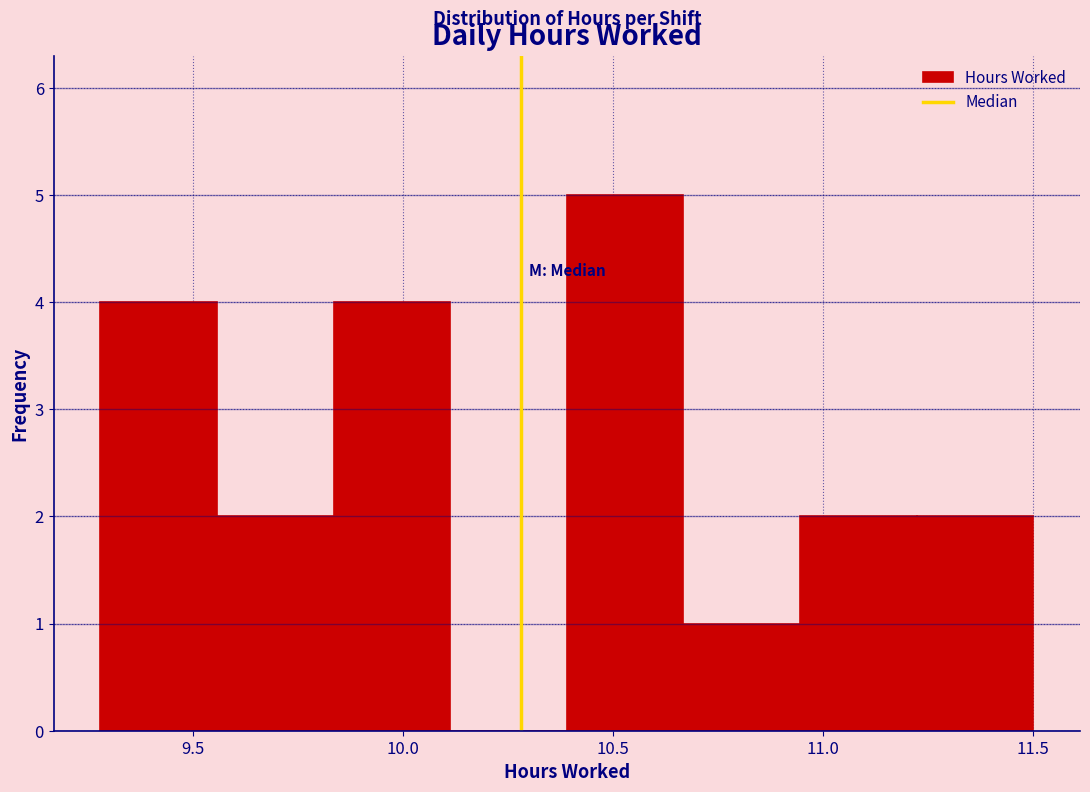

Reading left to right, list every bar in this chart as the range it spans on the x-axis followed by its height. Neither the bar edges nor the heights are printed on the chart, so give them approximately, as read against the axes.

9.30 to 9.55: 4
9.55 to 9.85: 2
9.85 to 10.10: 4
10.10 to 10.40: 0
10.40 to 10.65: 5
10.65 to 10.95: 1
10.95 to 11.20: 2
11.20 to 11.50: 2